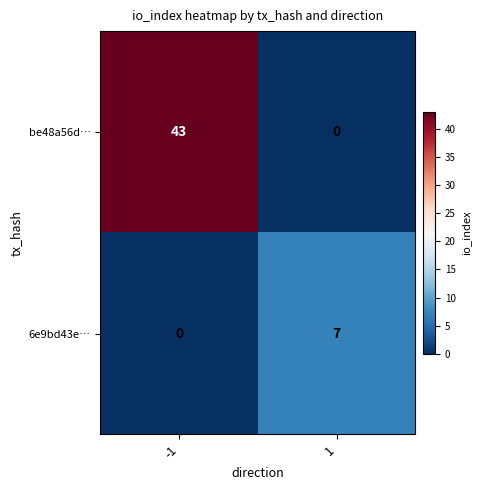

List the series in order of their overall mean, lowest first.

6e9bd43e…, be48a56d…